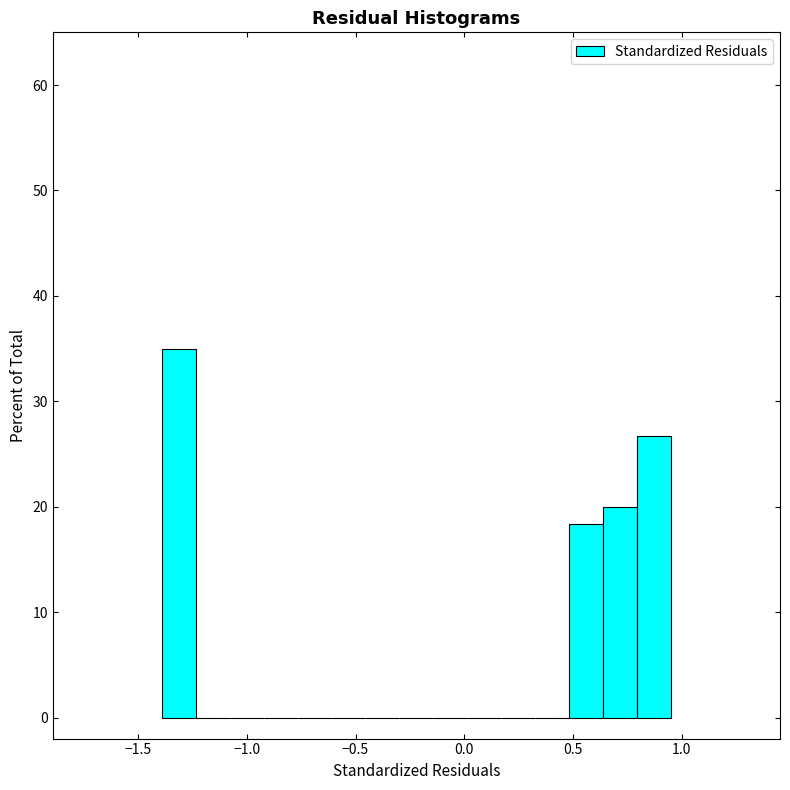

Read against the x-axis, roughly where is the centre of the tallest bar?

-1.30